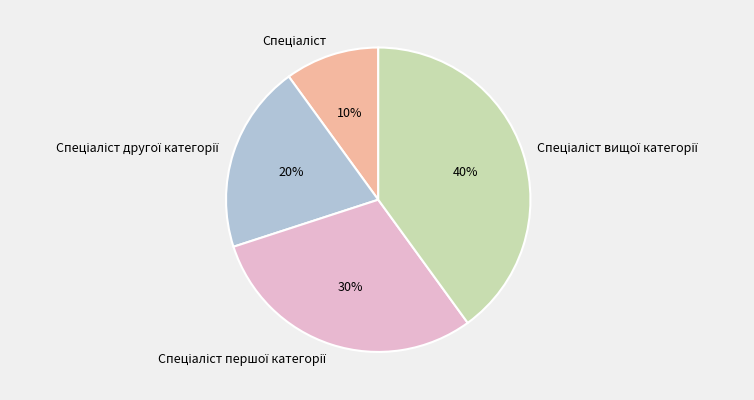

To the nearest percent, what is the average slice percentage?

25%